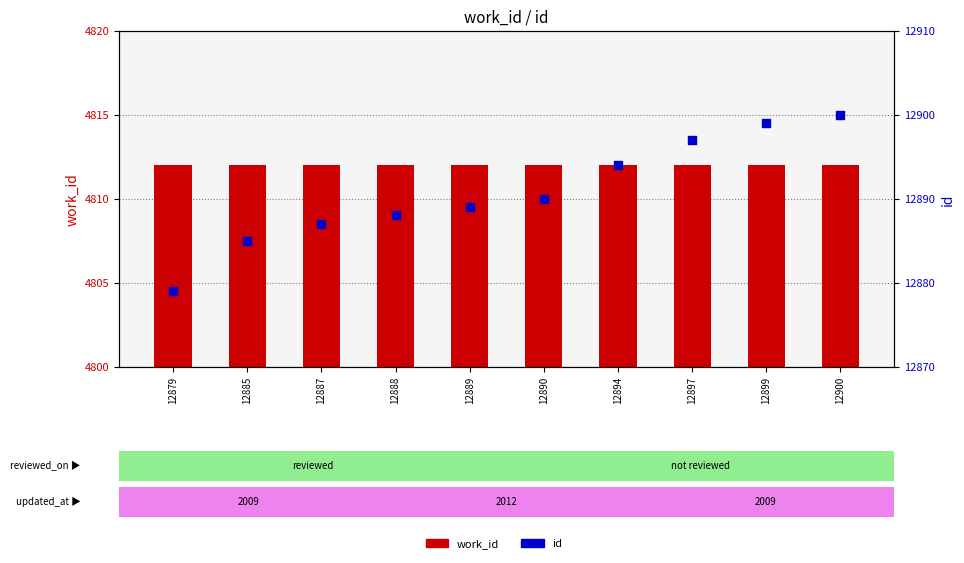

Is the value of id at 12887 greater than the value of work_id at 12894?

Yes